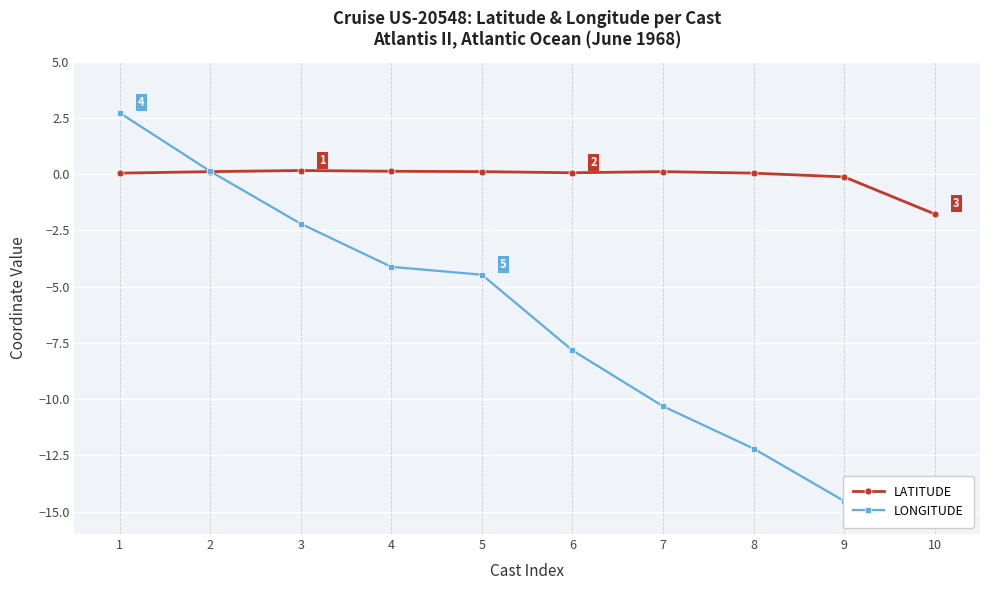

List the labels in order of LONGITUDE value, largest first.

1, 2, 3, 4, 5, 6, 7, 8, 10, 9